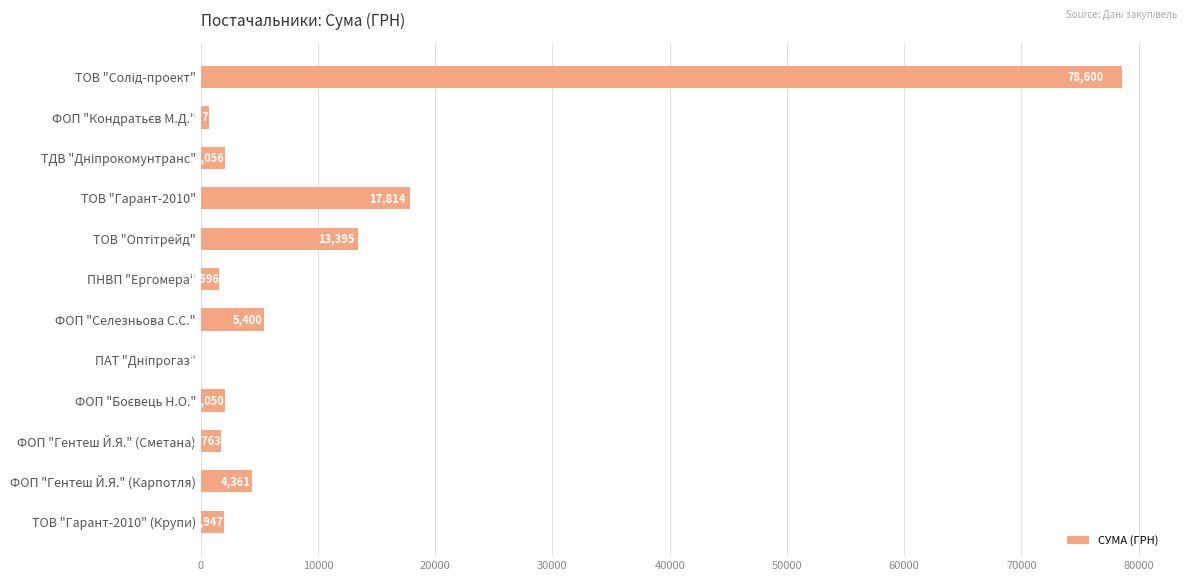

Where is the data nearest to the value 39332?

ТОВ "Гарант-2010"